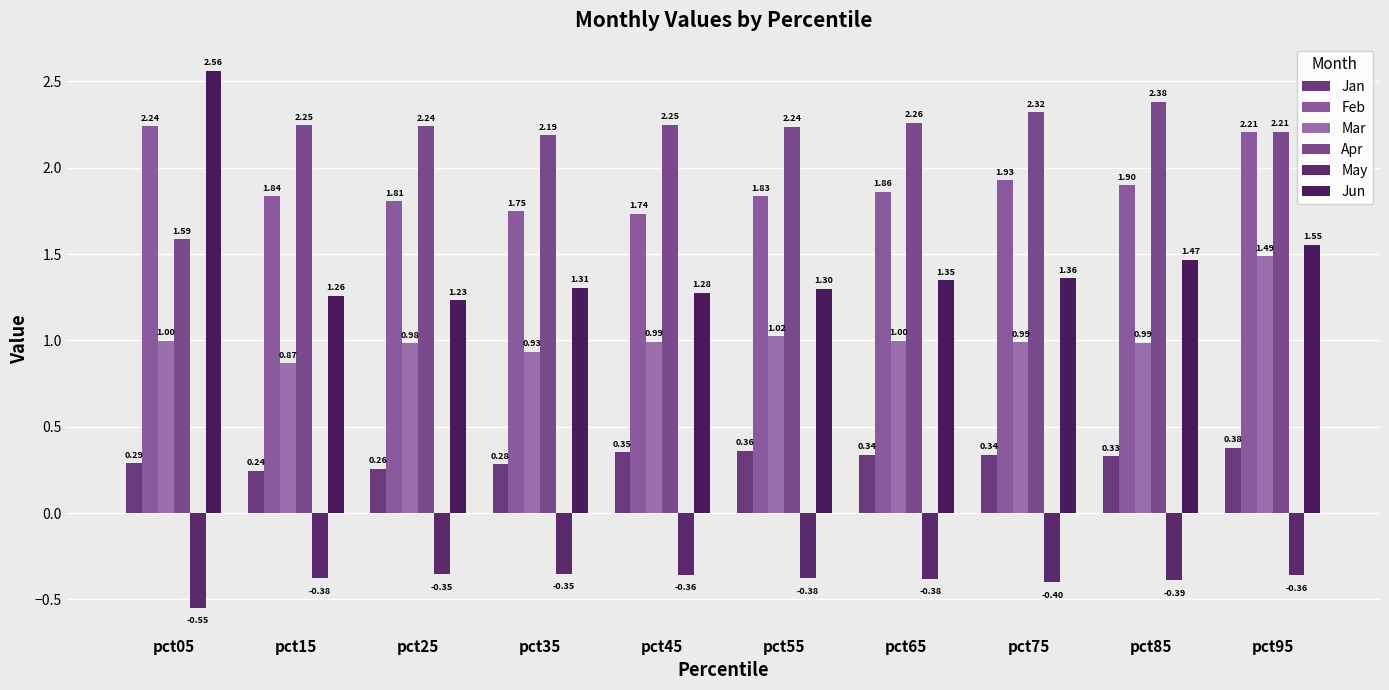

What is the difference between the Jun values at pct45 and pct75?

0.1